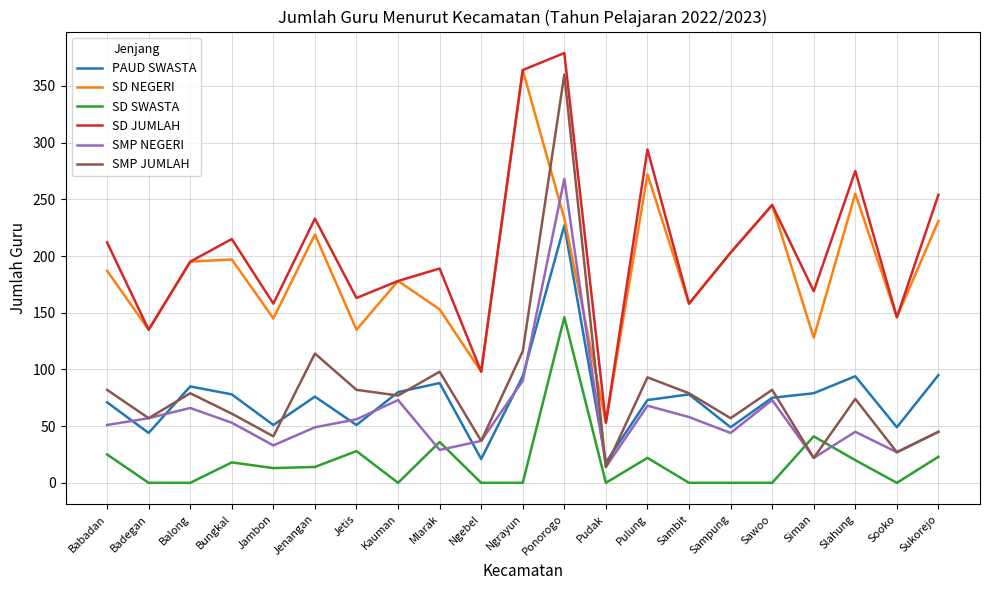

Count the number of categories in the chart.

21